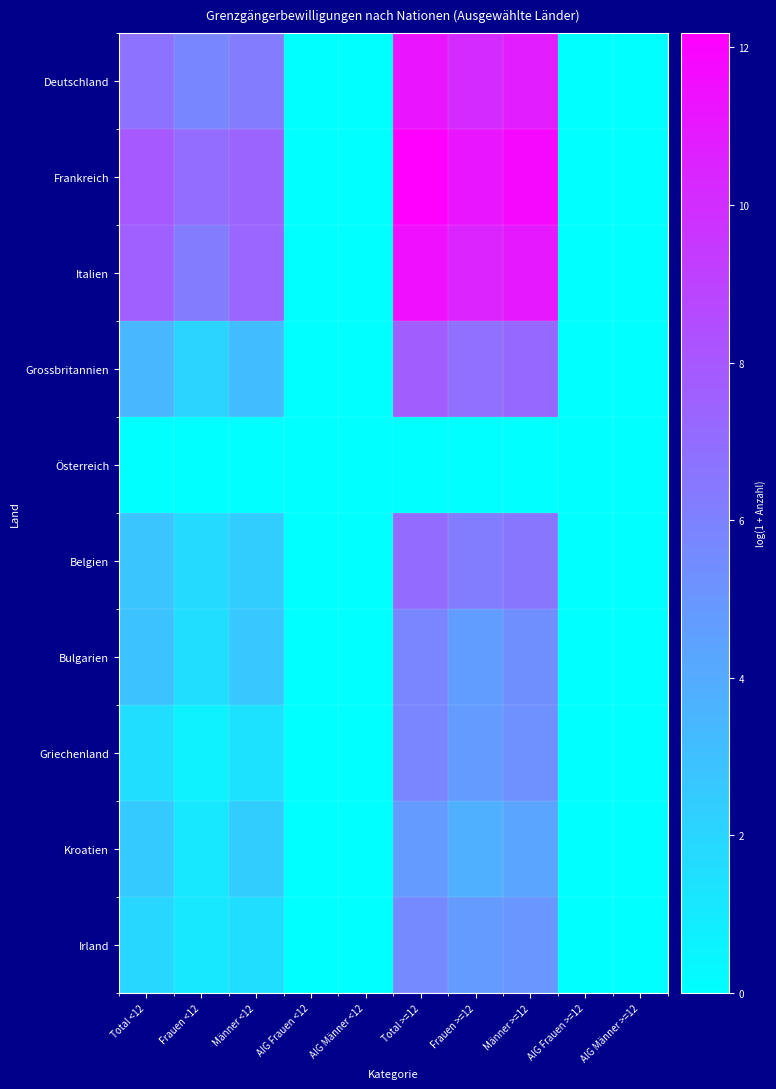

Count the number of categories in the chart.

10